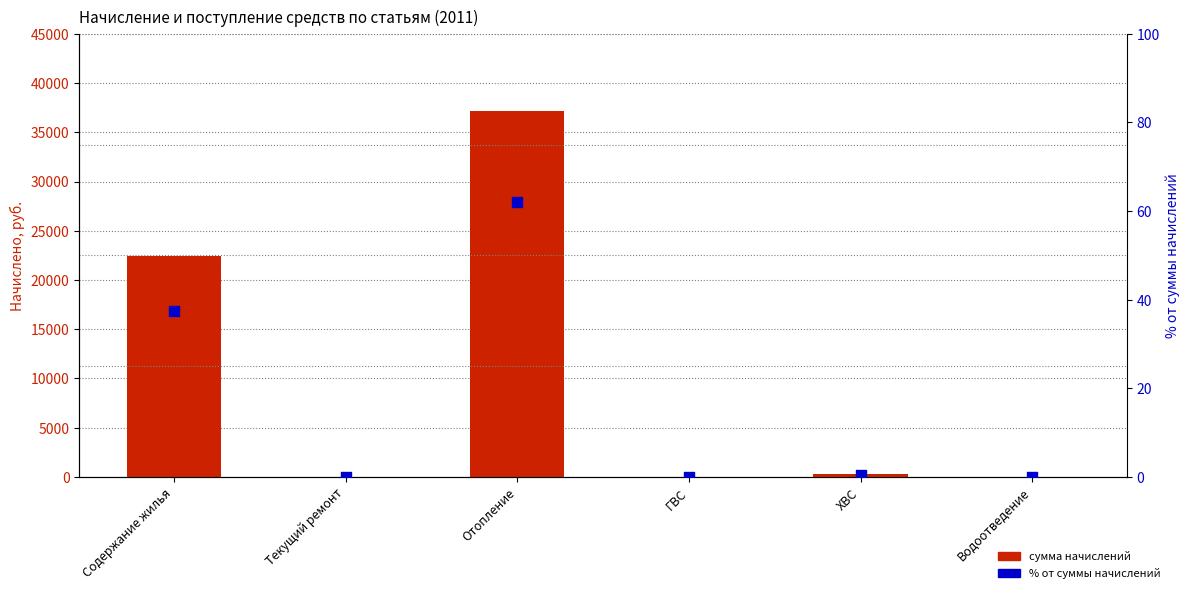

At how many categories does at least one series exceed 5166?

2